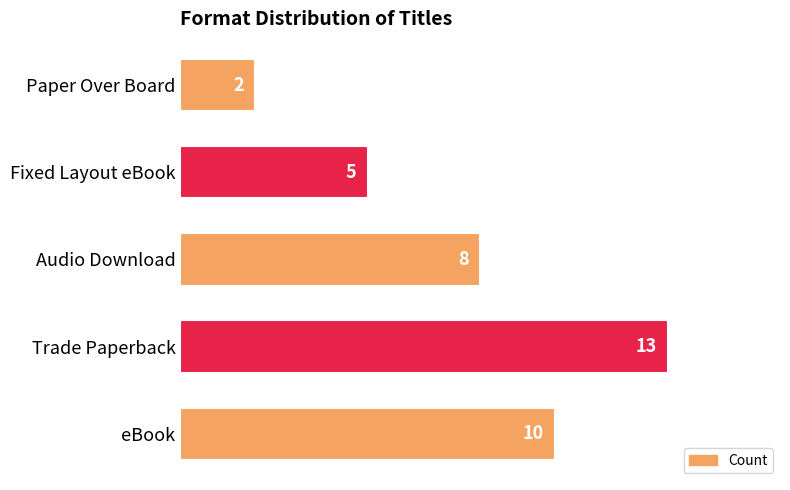

Are the bars grouped side by side (vs. stacked)?

No